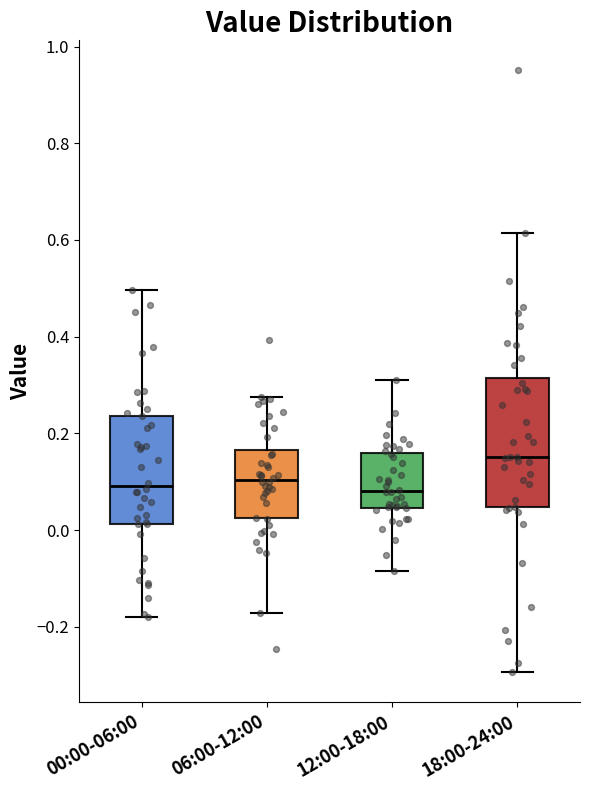

Reading left to right, read every box against the y-axis: the position of its median line, the range the box covers, and the ends of its whiskers. The values are not printed on the chart, so give them approximately, as read against the axis.

00:00-06:00: median 0.10, box 0.02 to 0.24, whiskers -0.18 to 0.50
06:00-12:00: median 0.10, box 0.02 to 0.16, whiskers -0.18 to 0.28
12:00-18:00: median 0.08, box 0.04 to 0.16, whiskers -0.08 to 0.32
18:00-24:00: median 0.16, box 0.04 to 0.32, whiskers -0.30 to 0.62